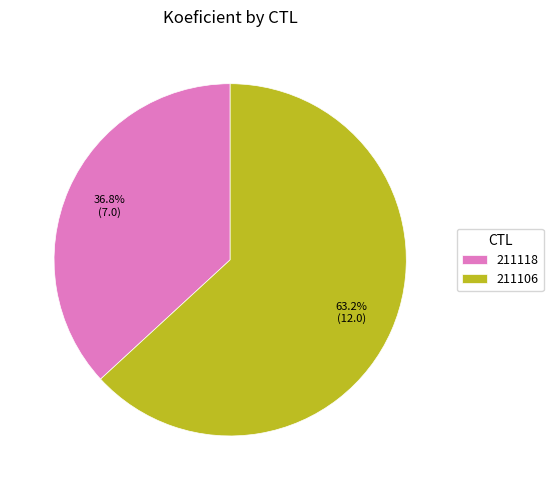

Does 211118 represent more than half of the total?

No